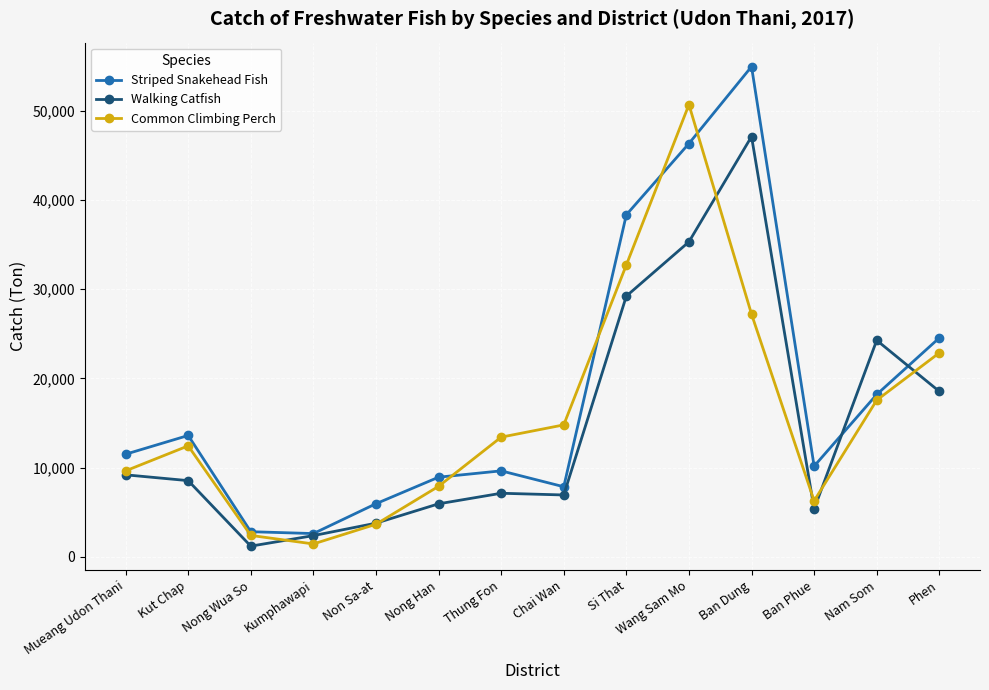

List the labels in order of Common Climbing Perch value, smallest first.

Kumphawapi, Nong Wua So, Non Sa-at, Ban Phue, Nong Han, Mueang Udon Thani, Kut Chap, Thung Fon, Chai Wan, Nam Som, Phen, Ban Dung, Si That, Wang Sam Mo